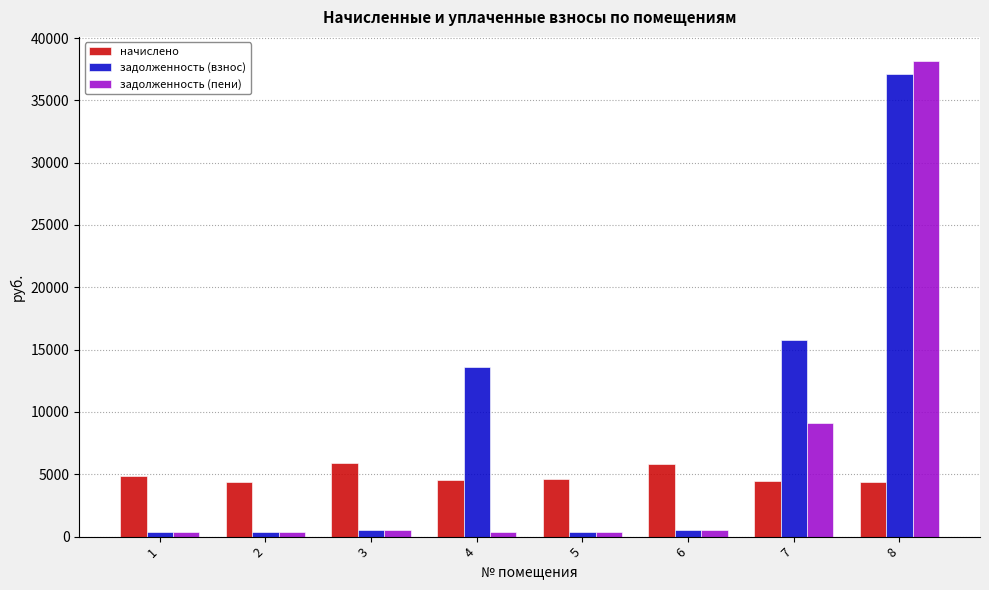

At 4, list the series in order from largest to smallest.

задолженность (взнос), начислено, задолженность (пени)